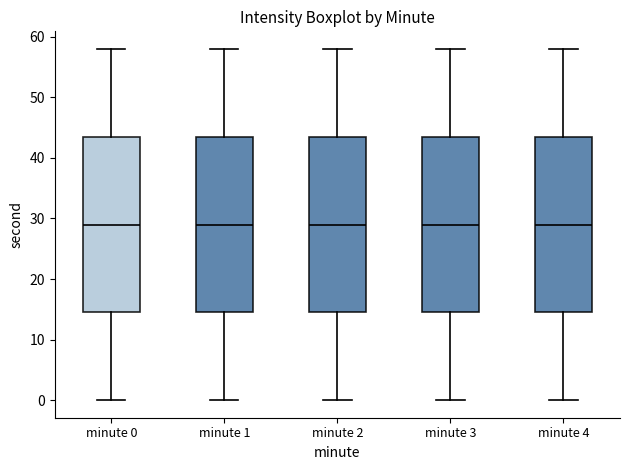

Reading left to right, transcribe this box plot: for each box, give where its median line is, the range the box spans, and where its two whiskers end, as read against the y-axis. The values are not printed on the chart, so give them approximately, as read against the axis.

minute 0: median 29, box 15 to 44, whiskers 0 to 58
minute 1: median 29, box 15 to 44, whiskers 0 to 58
minute 2: median 29, box 15 to 44, whiskers 0 to 58
minute 3: median 29, box 15 to 44, whiskers 0 to 58
minute 4: median 29, box 15 to 44, whiskers 0 to 58